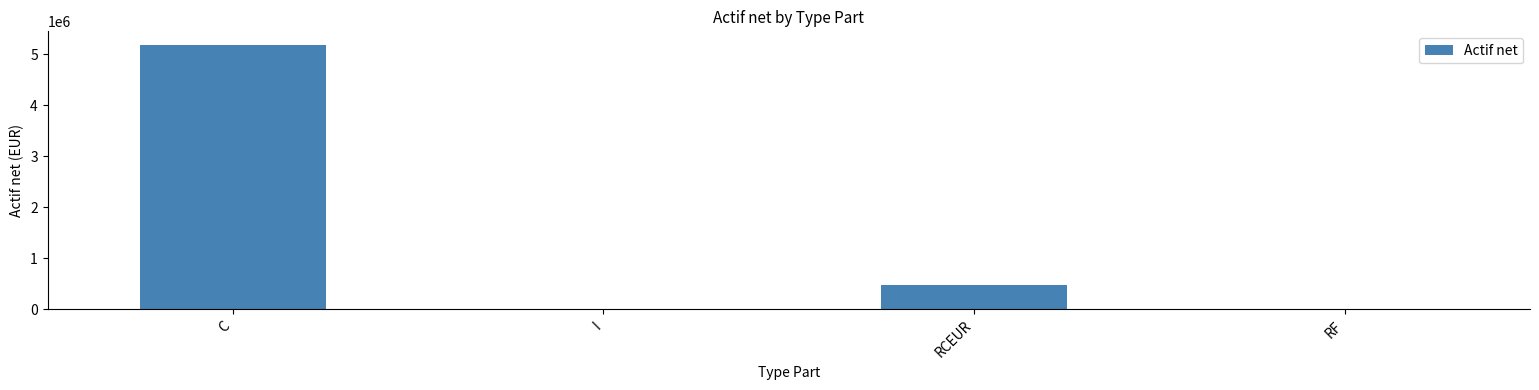

Where is the data nearest to the value 2597411?

RCEUR